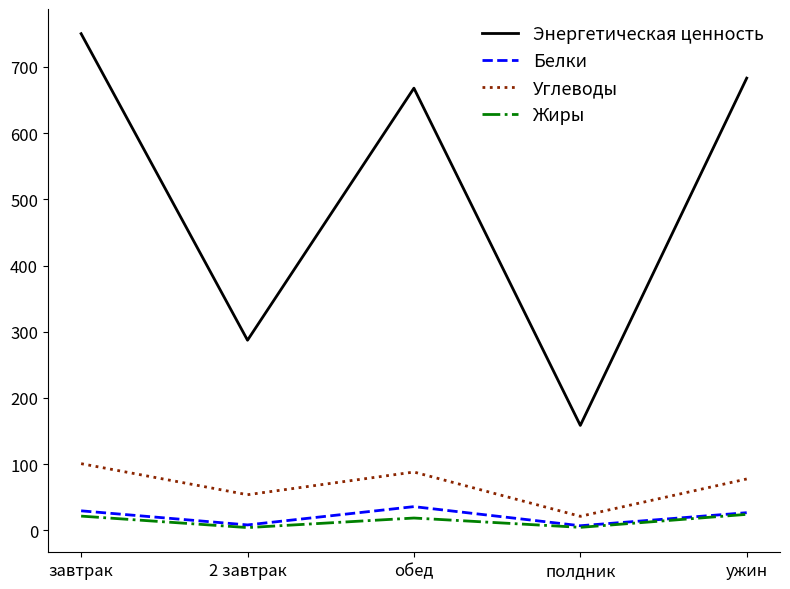

What position from the left is ужин?

5